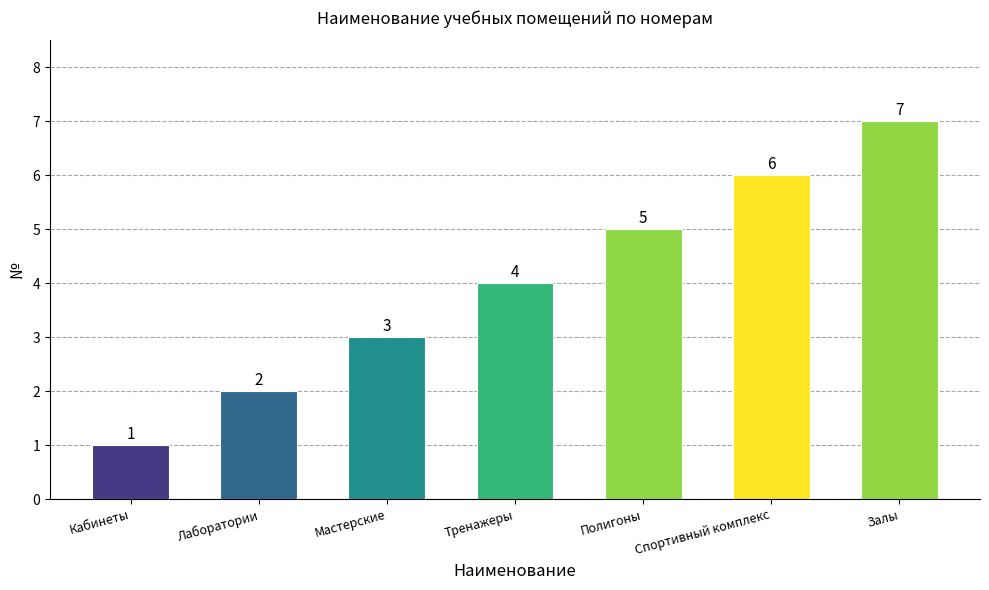

What is the greatest value displayed?

7